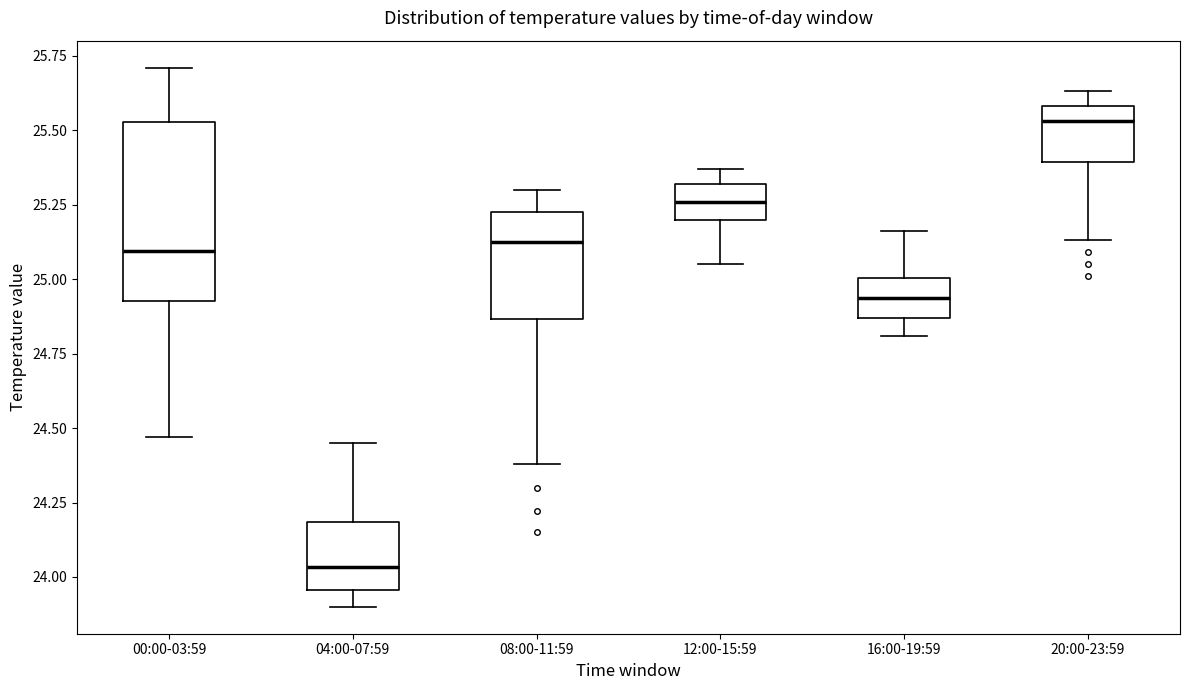

Where is the lower edge of the box for 04:00-07:59 on the y-axis? The values are not printed on the chart, so give them approximately, as read against the axis.

23.95